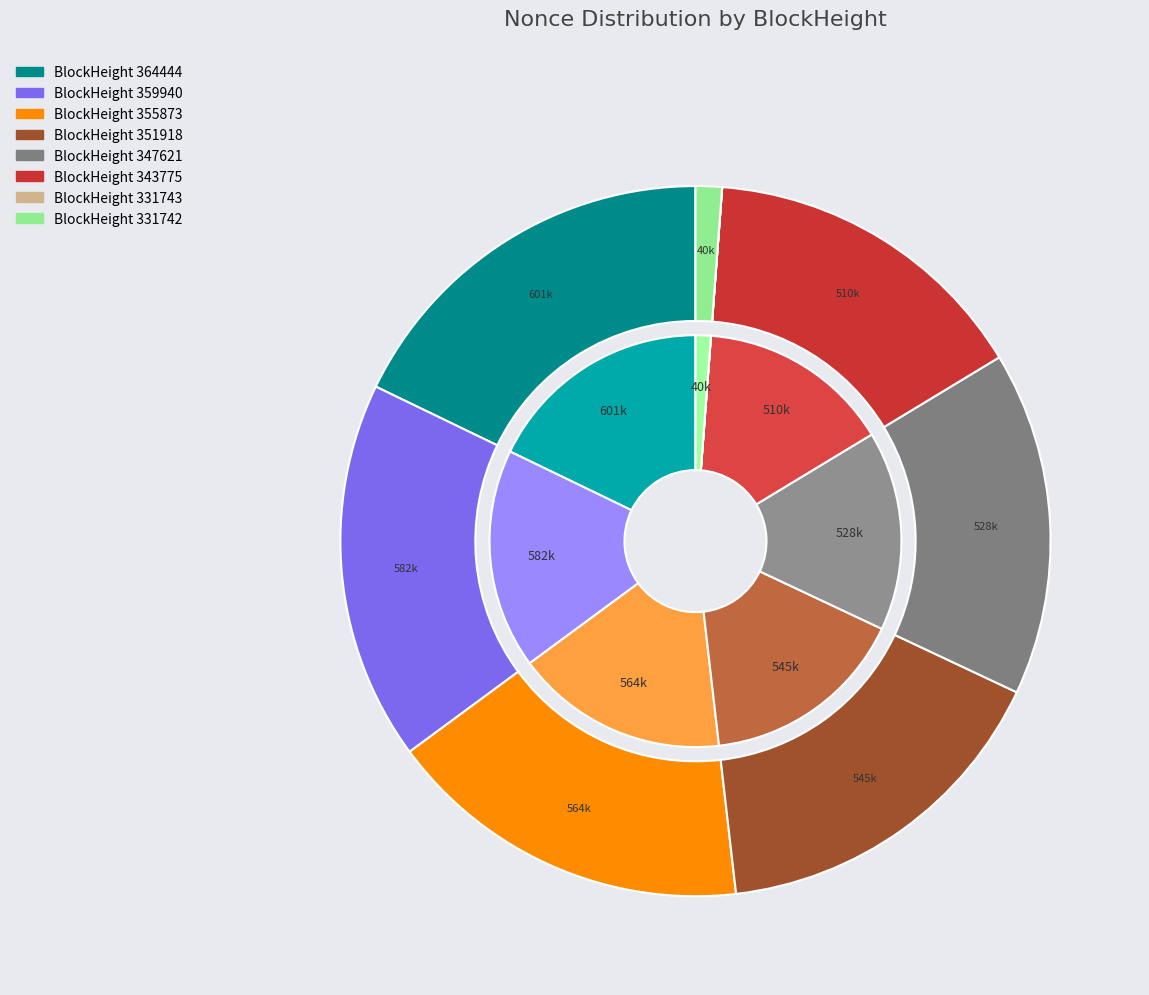

True or false: 364444 accounts for 26% of the total.

False